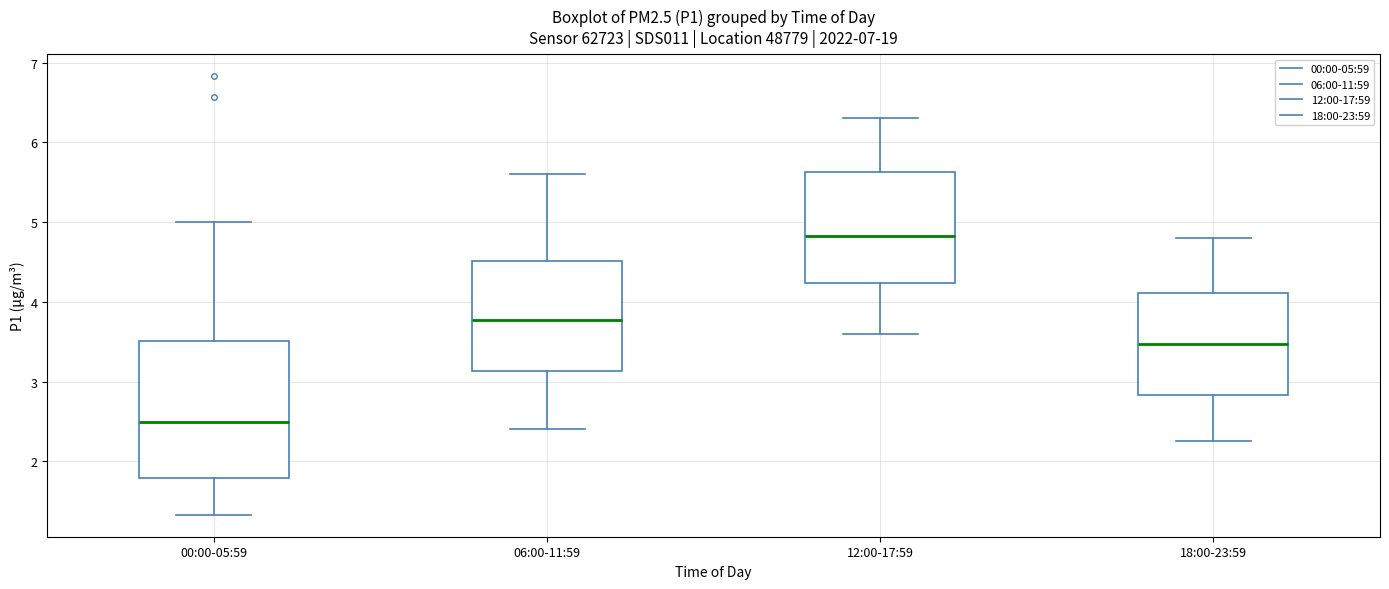

Which box's median line is the highest?

12:00-17:59